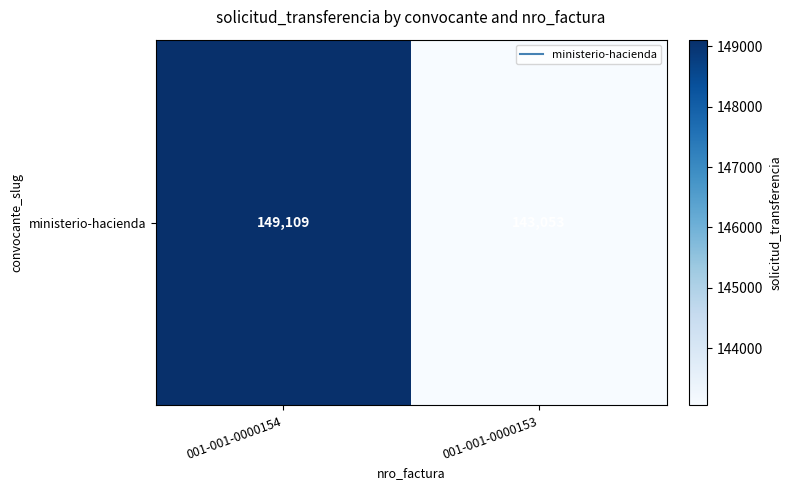

Which label corresponds to the largest value in the chart?

001-001-0000154